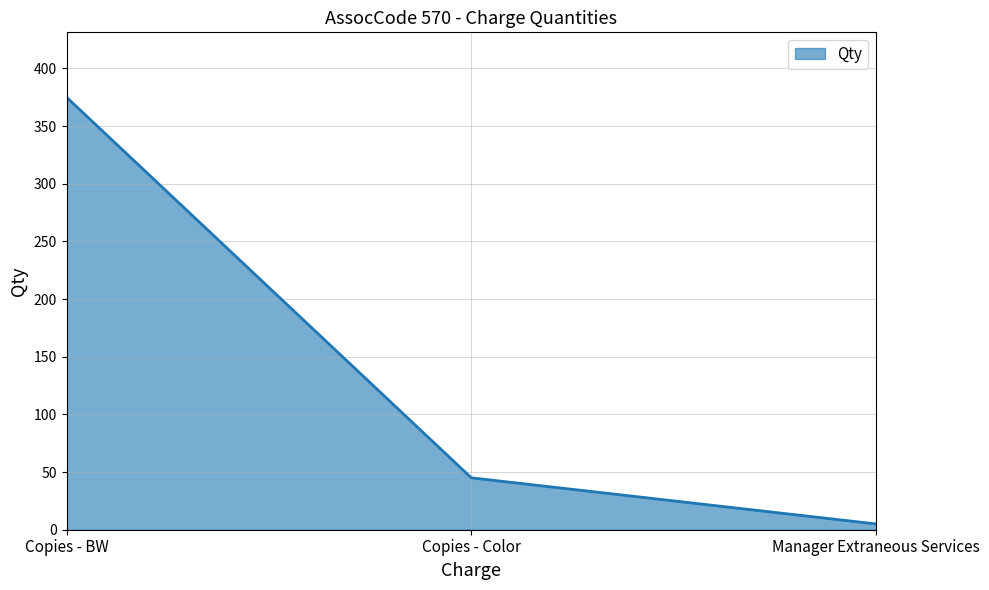

What is the average value?

142